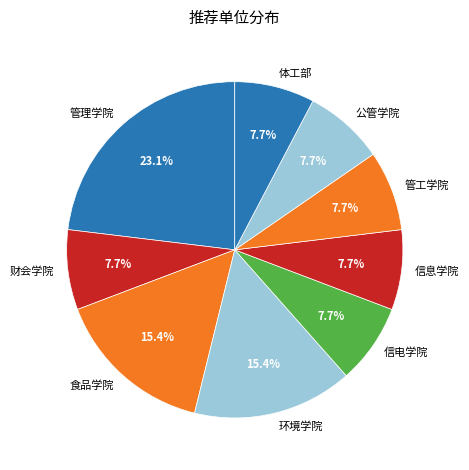

Do 信息学院 and 财会学院 together represent more than half of the pie?

No